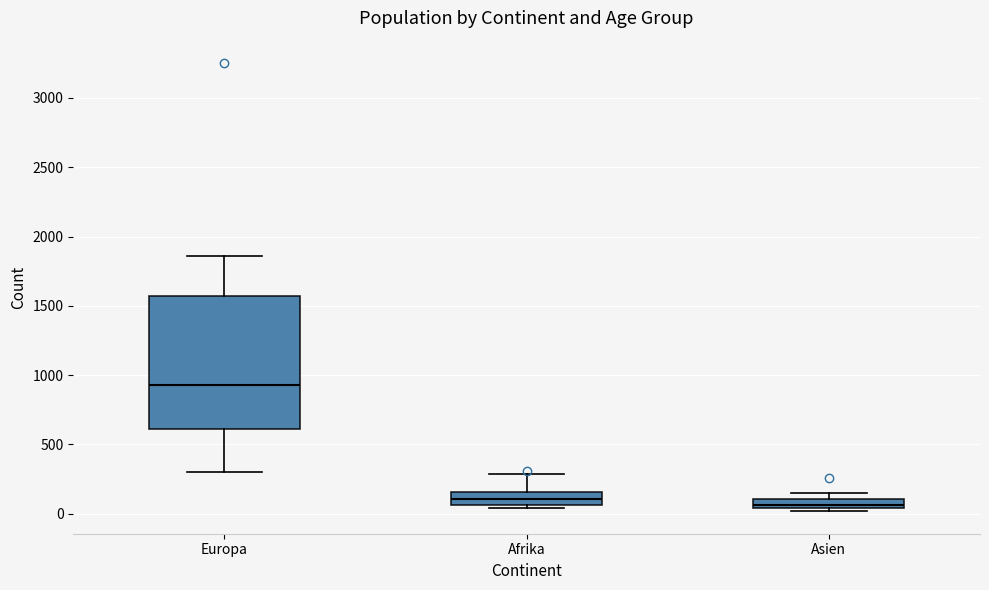

Comparing the boxes themselves (not the whiskers), which one is the tallest?

Europa